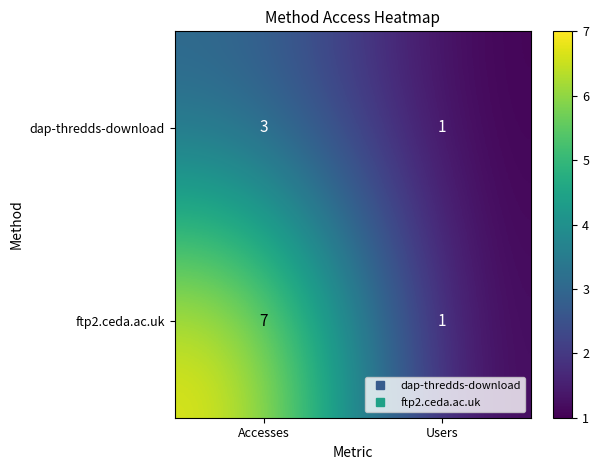

At which label does ftp2.ceda.ac.uk reach its minimum?

Users